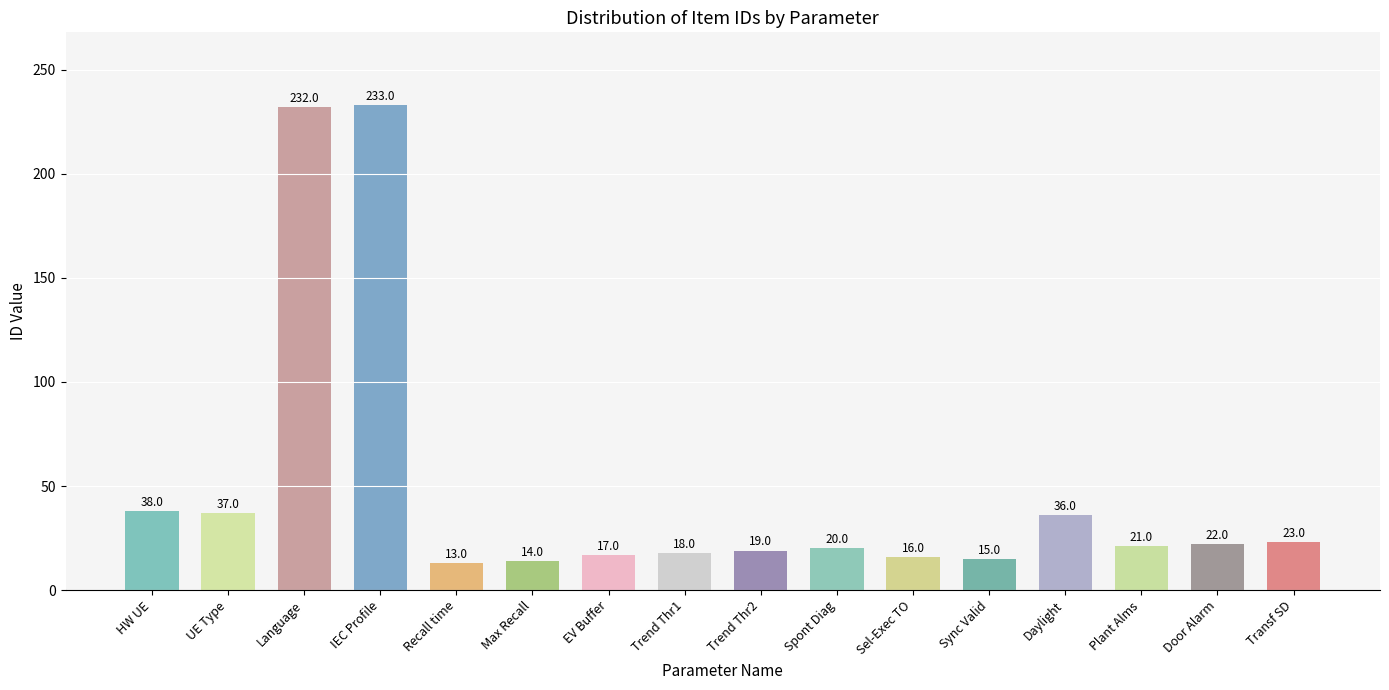

Is it true that the value at Daylight is 36?

True